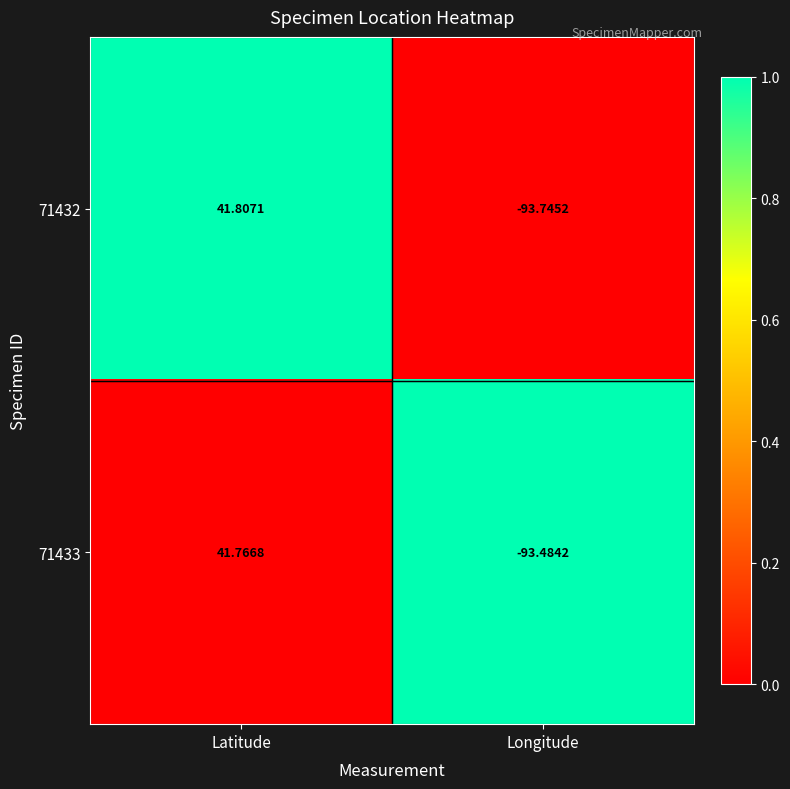

Where does the 71433 series first go above 41?

Latitude